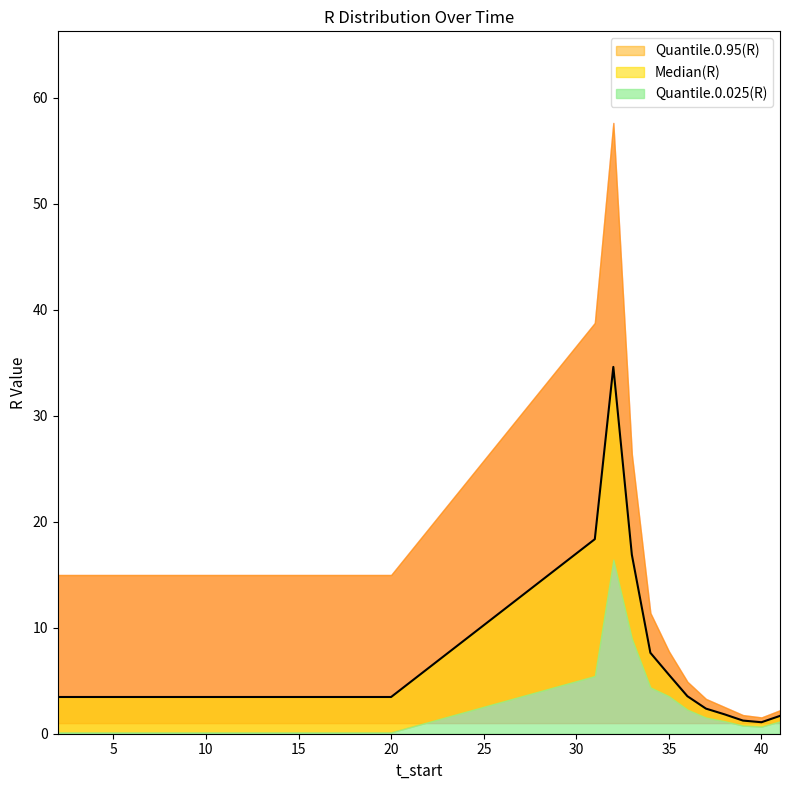

In Median(R), how many points are lower than both neighbors (excluding endpoints)?

1